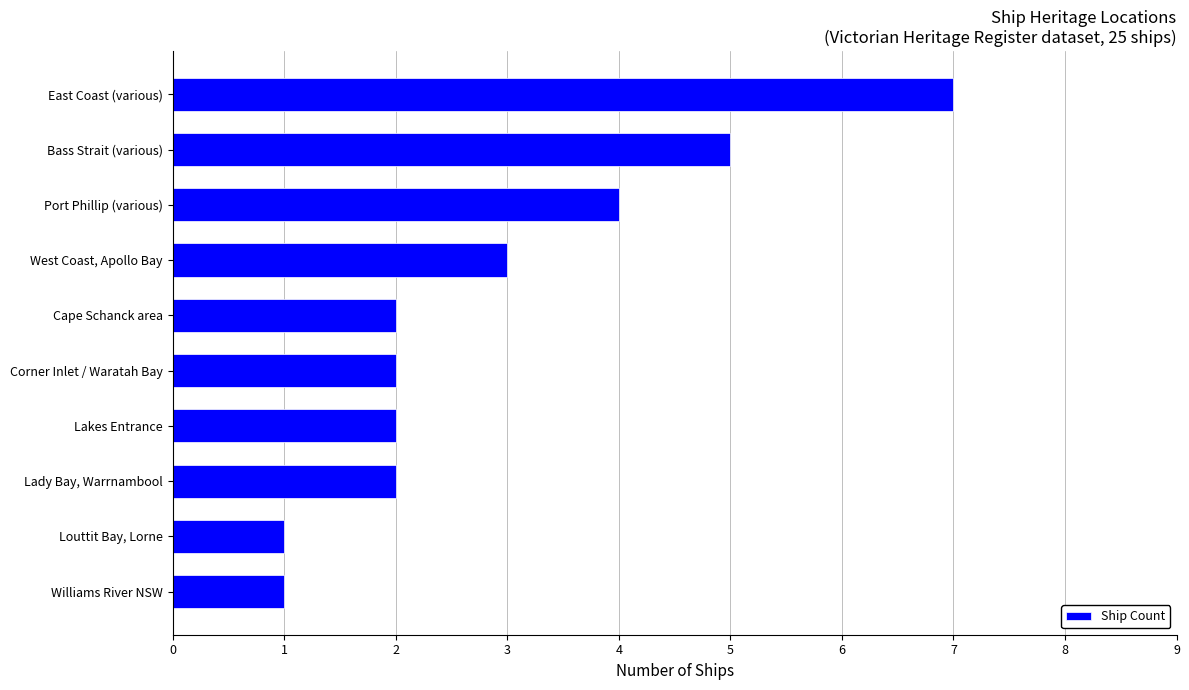

Reading bottom to top, what are all the values shown in this chart?

1	1	2	2	2	2	3	4	5	7